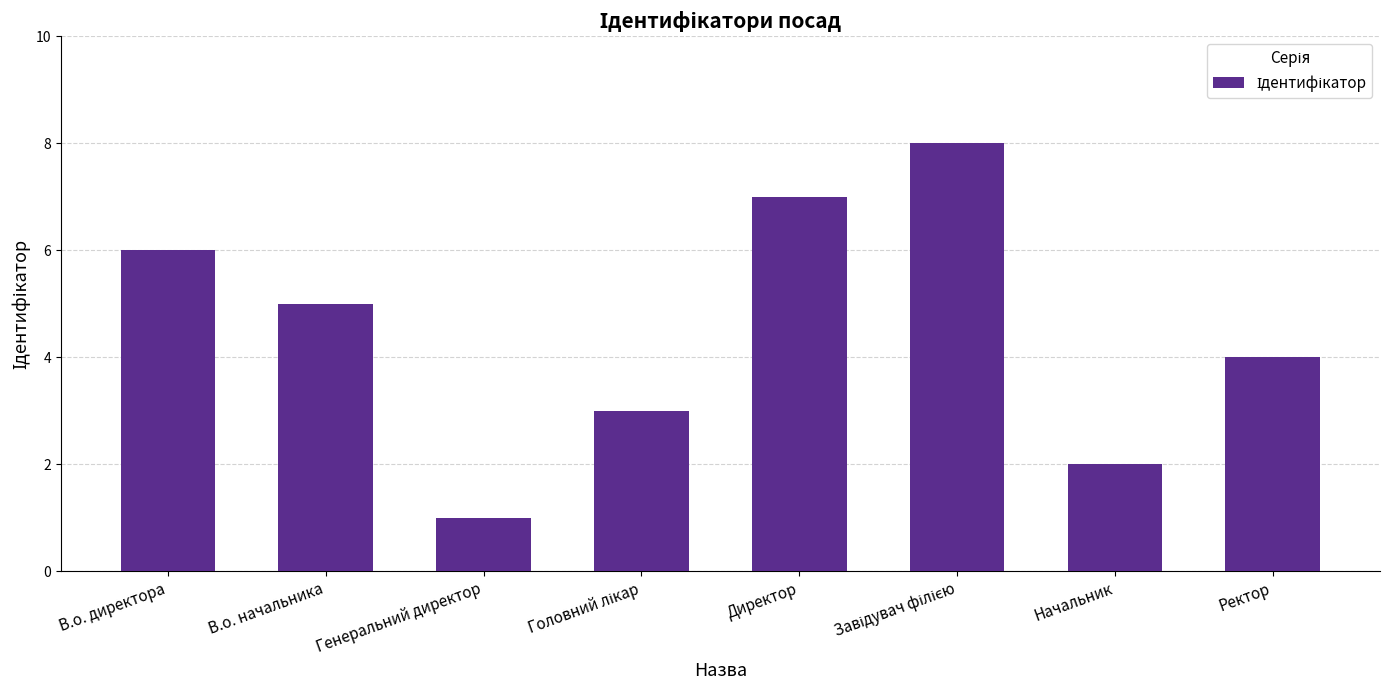

Where is the data nearest to the value 4?

Ректор